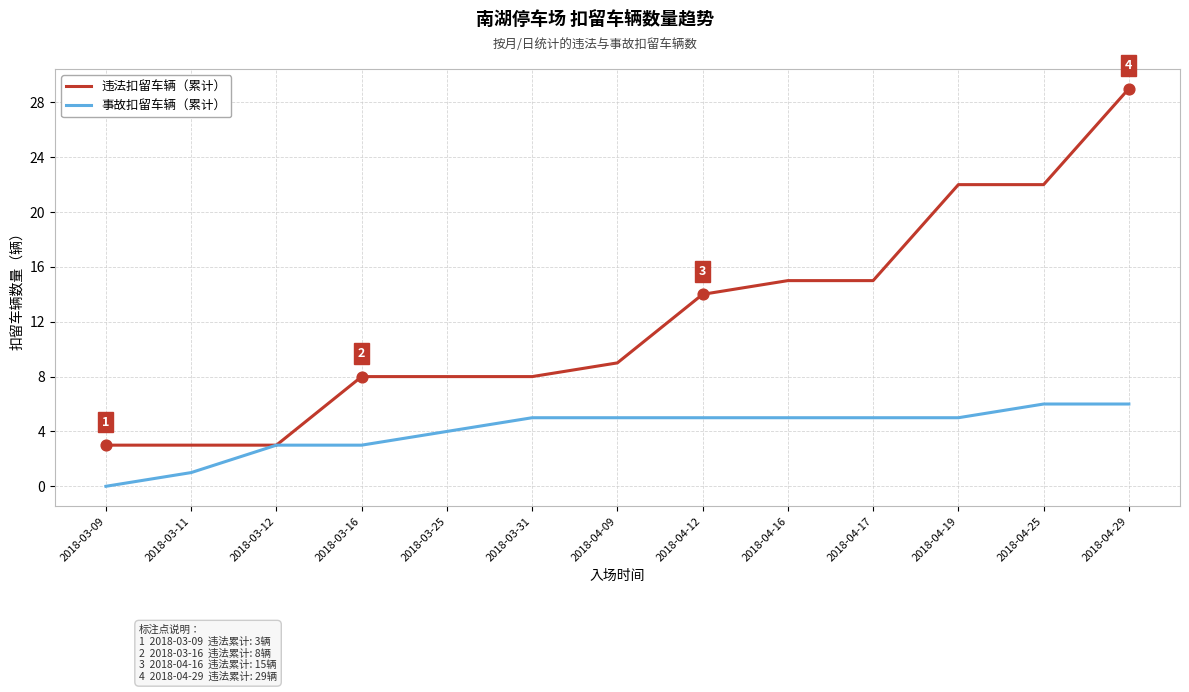

What is the spread (max minus min) of values at 2018-03-16?

5